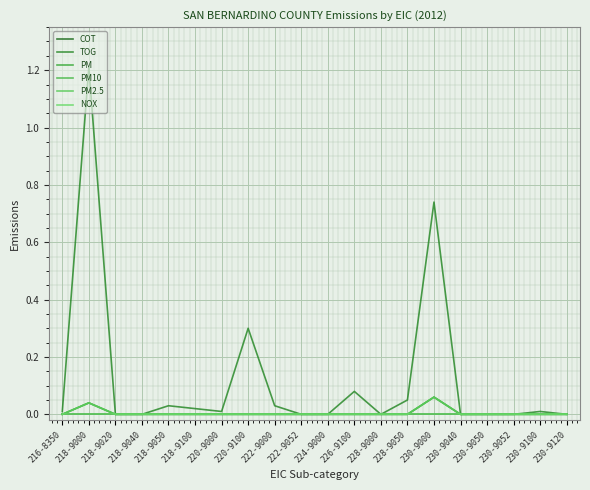

True or false: NOX has more than 0 interior local peaks.

False